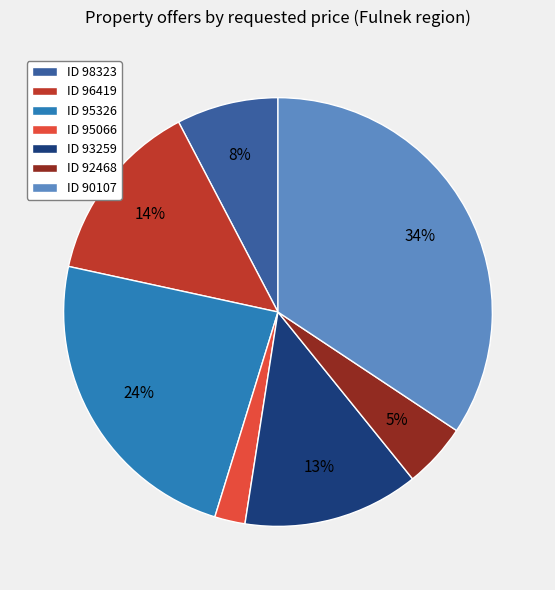

What is the smallest slice in the pie chart?

ID 95066